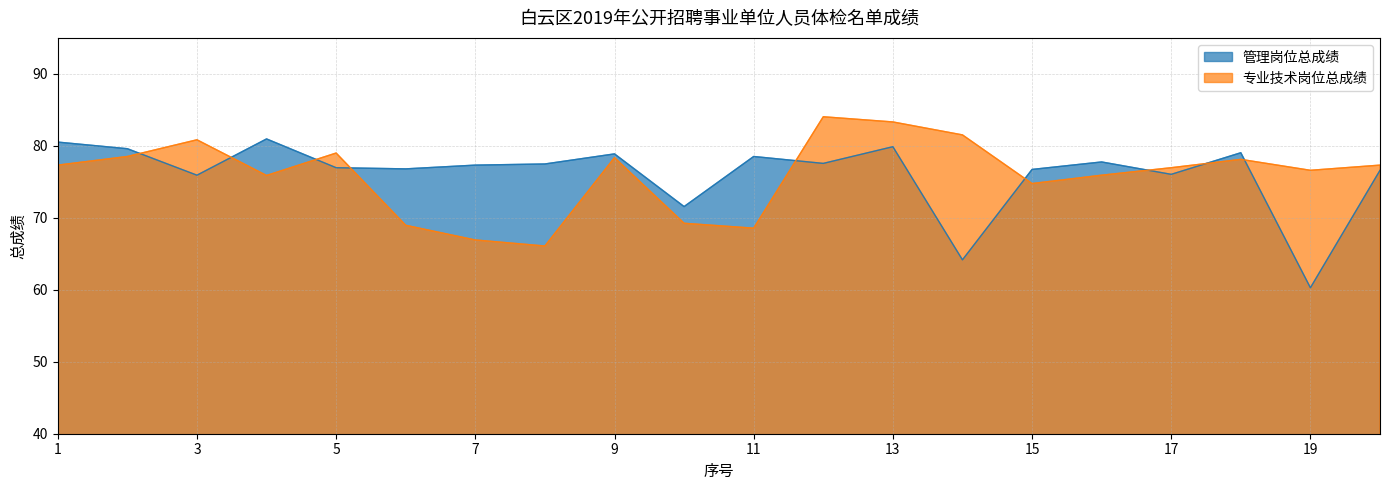

Read the 管理岗位总成绩 value at 7.

77.3